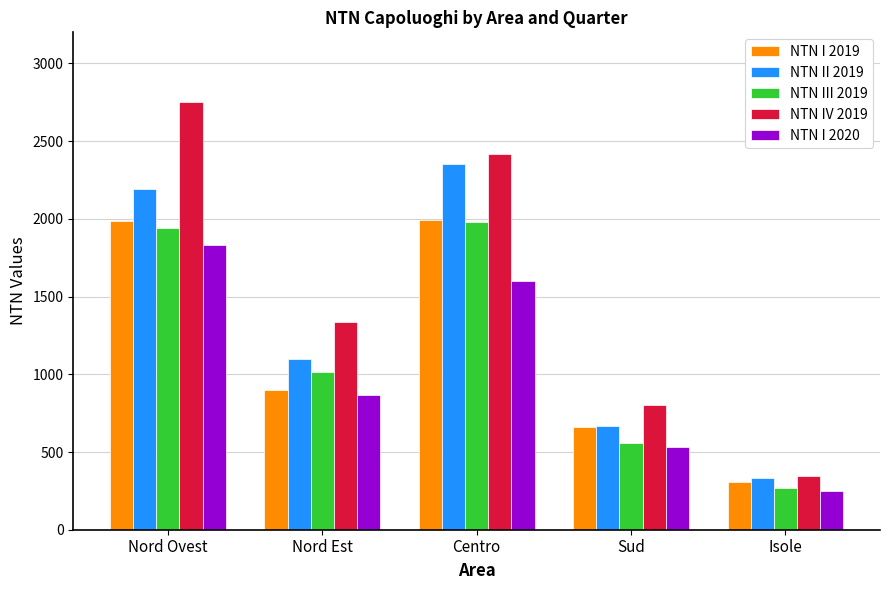

What is the difference between the second highest and minimum values in the NTN I 2020 series?

1352.9